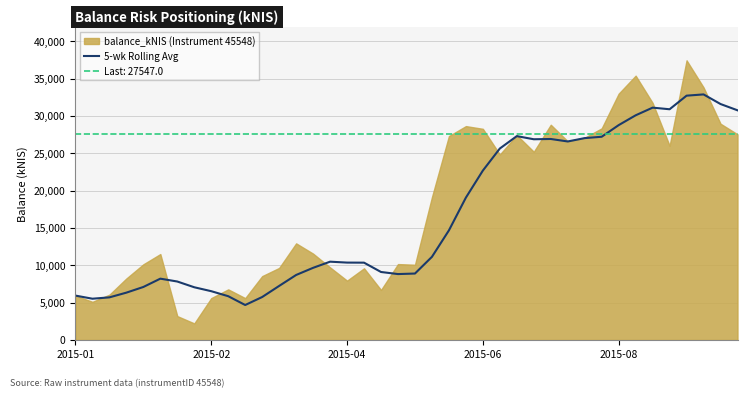

The value of 5-wk Rolling Avg at 2015-06 is 22685.9. True or false?

True